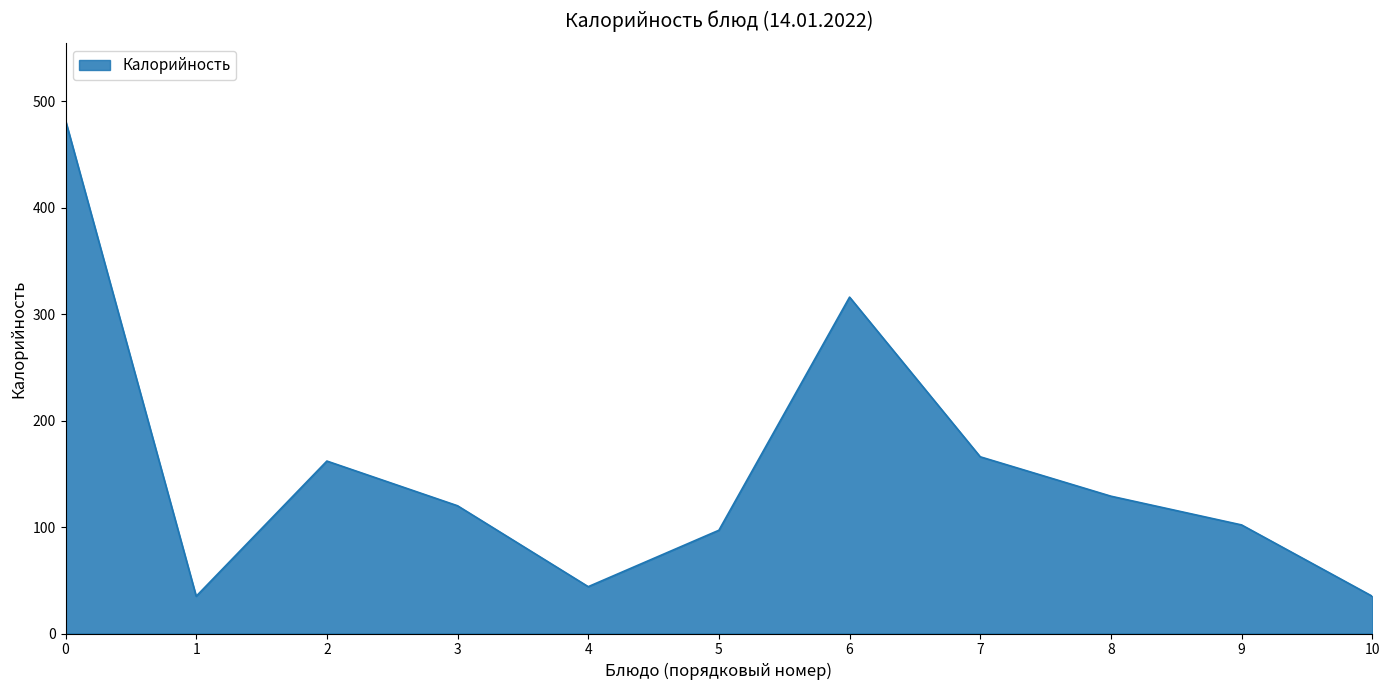

The chart shows a value of 771 at 0. True or false?

False